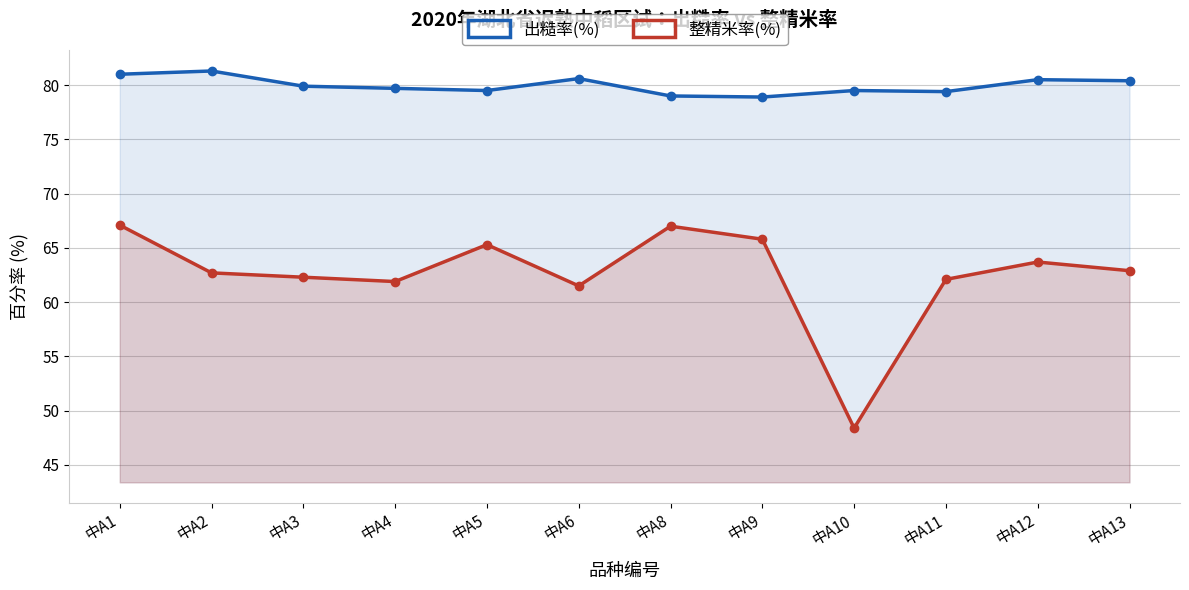

What is the difference between the maximum and minimum values in the 出糙率(%) series?

2.4